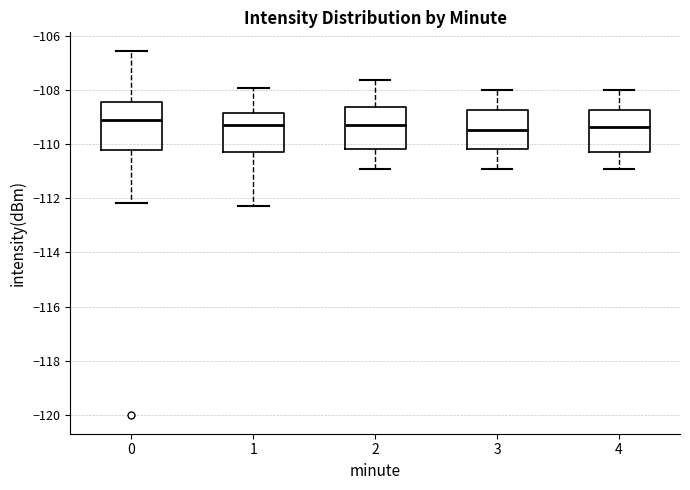

Which box is the tallest, from its lower edge to its upper edge?

0